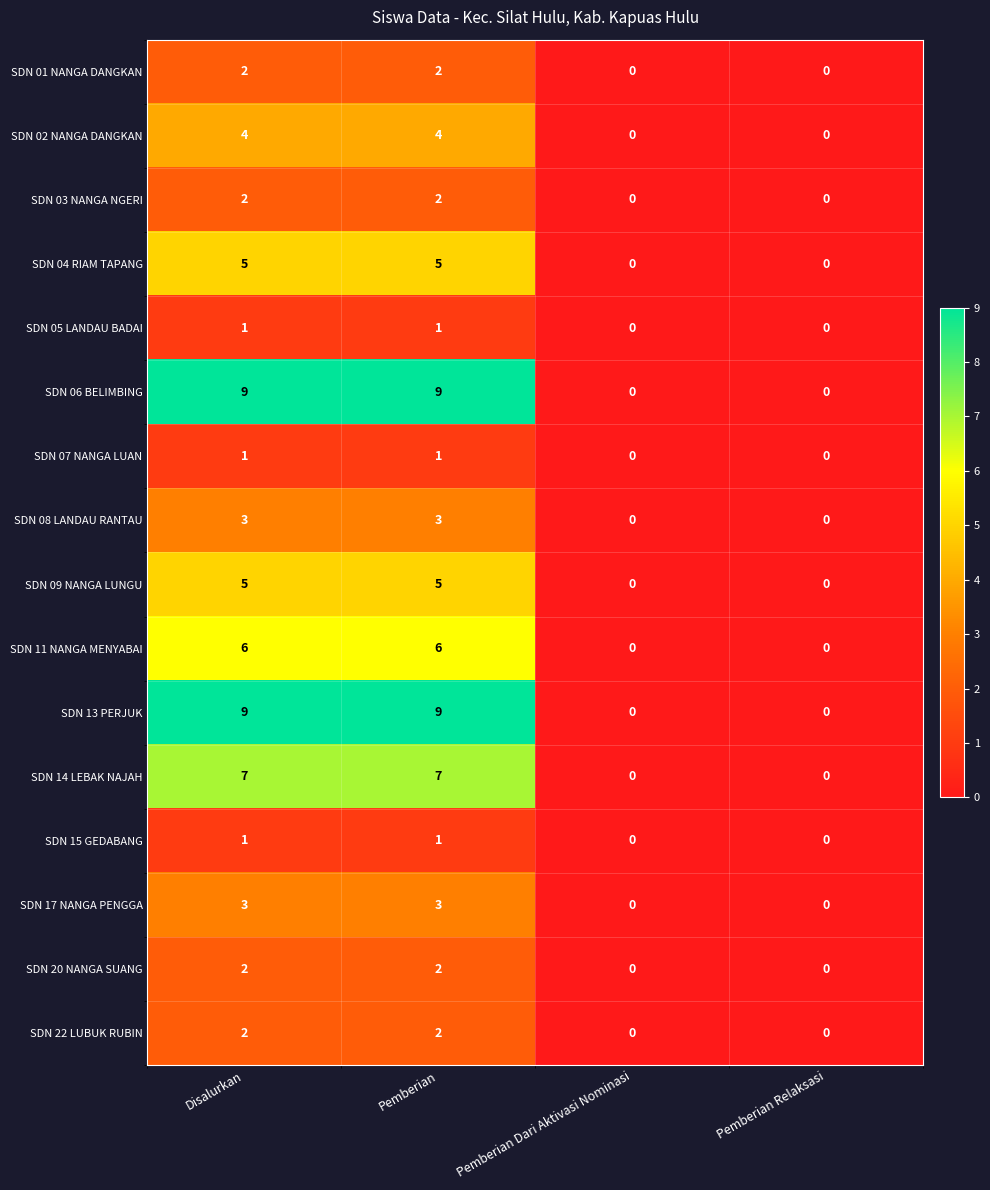

The SDN 13 PERJUK series shows 9 at Disalurkan. True or false?

True